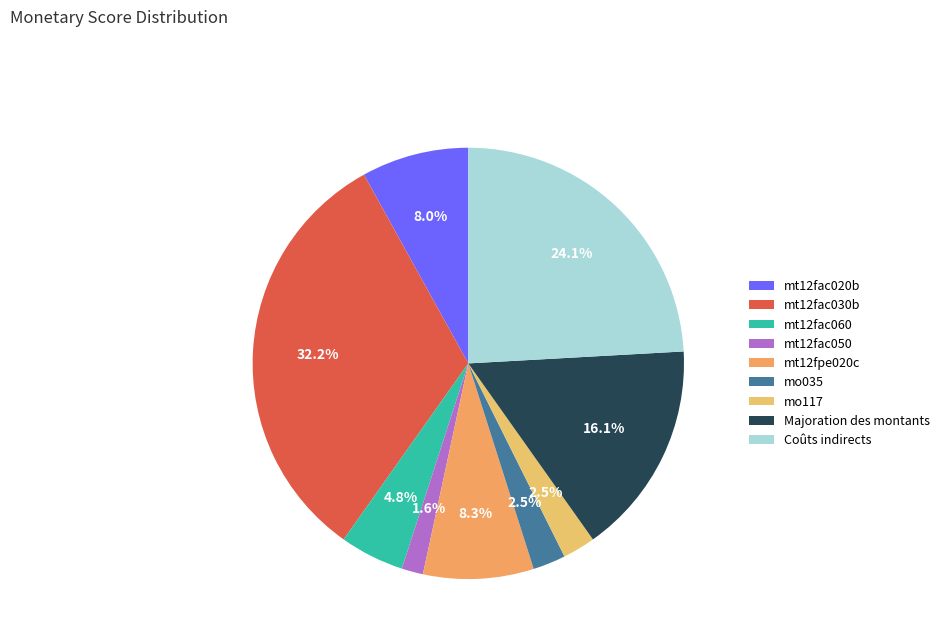

How many slices are in this pie chart?

9